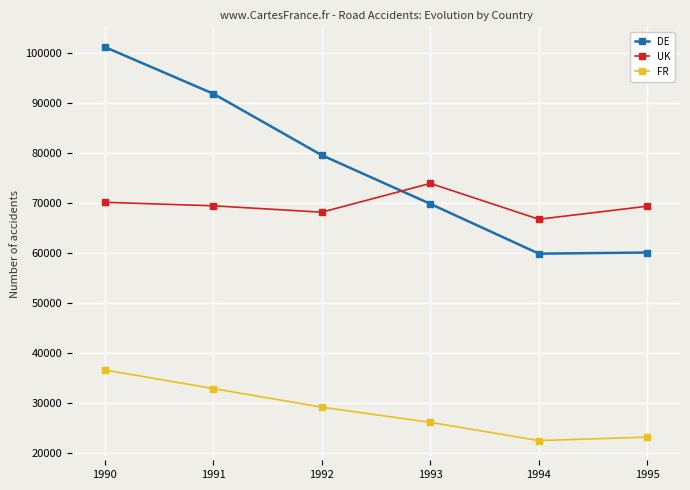

What is the lowest value of the UK series?

66702